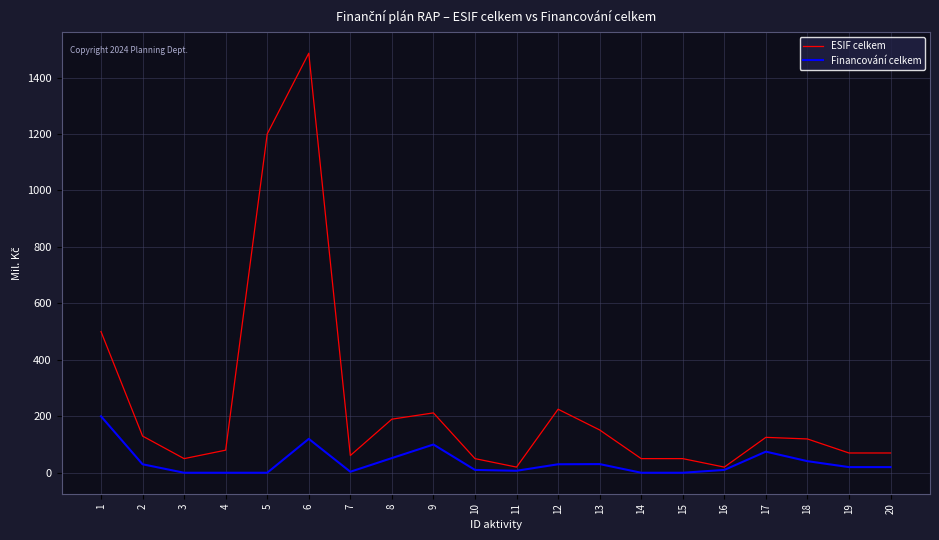

Which series has the largest total across all categories?

ESIF celkem